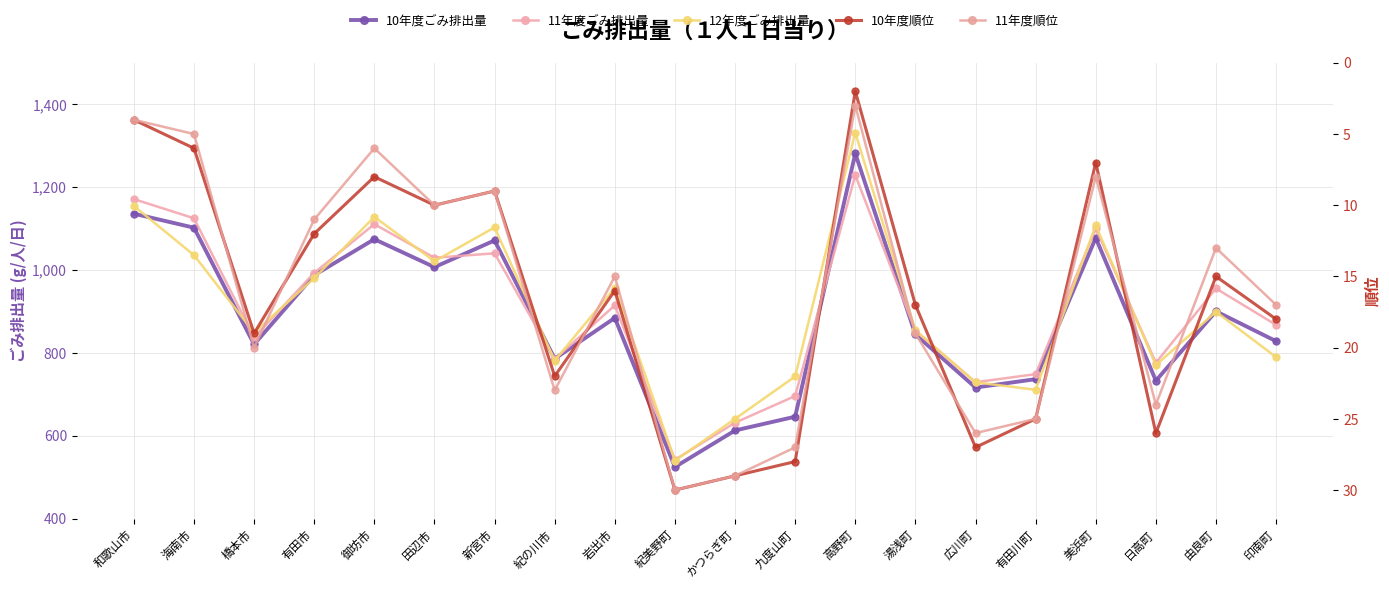

What is the average value of the 10年度ごみ排出量 series?

888.4